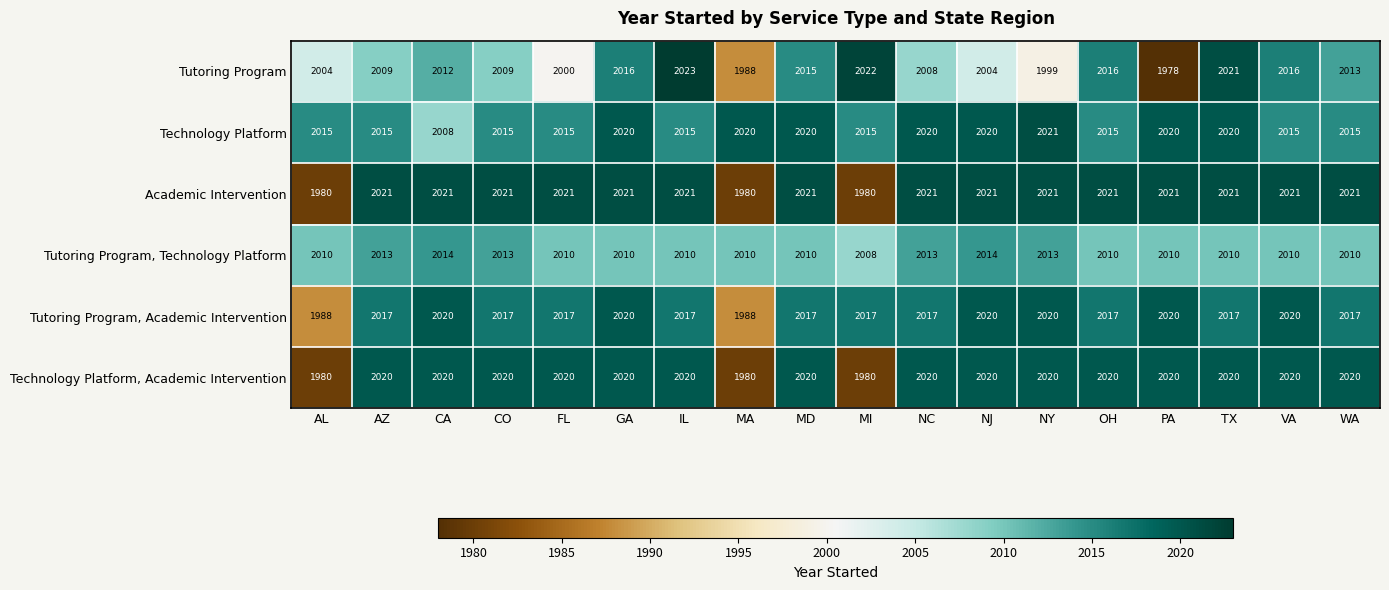

Between IL and TX, which series saw the biggest shift?

Technology Platform